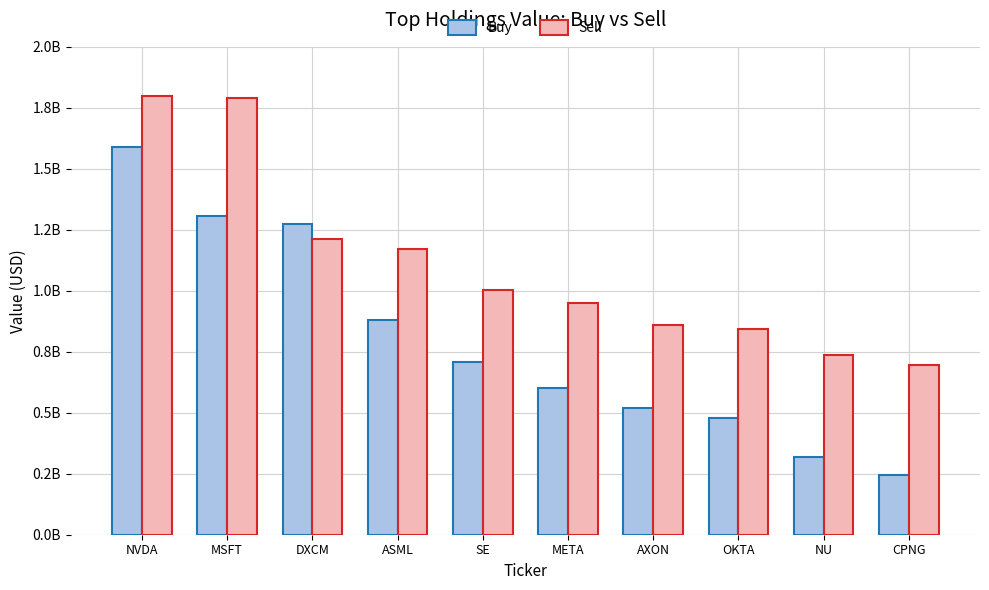

What are all the series names shown in the legend?

Buy, Sell